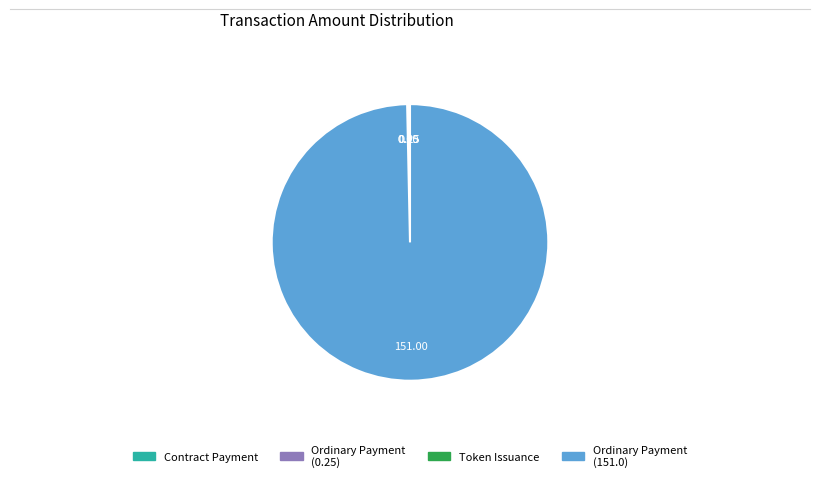

Does any single category account for the majority?

Yes